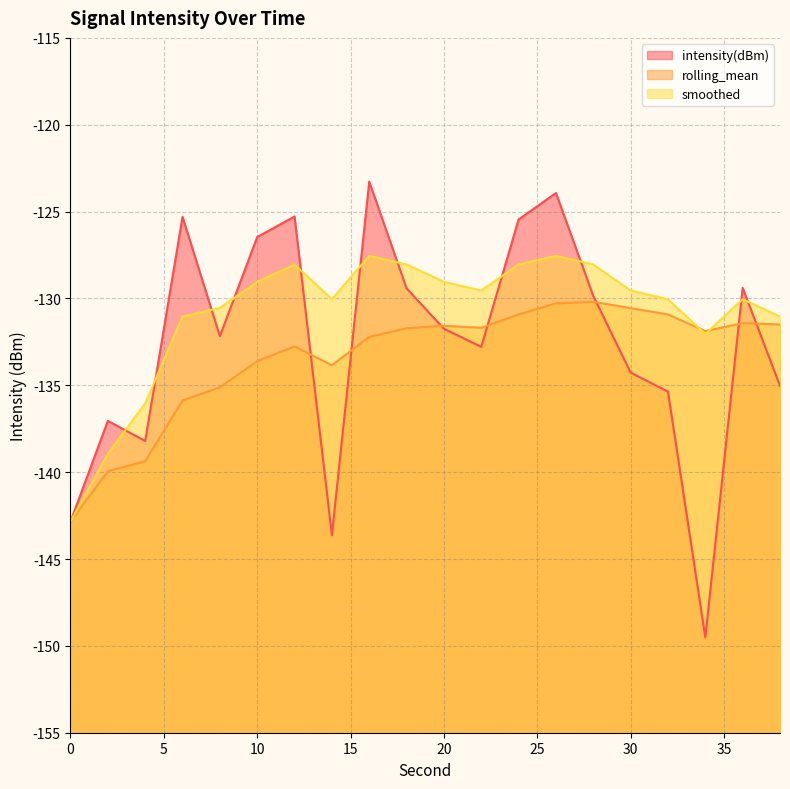

Where does the rolling_mean series first go above -131?

24